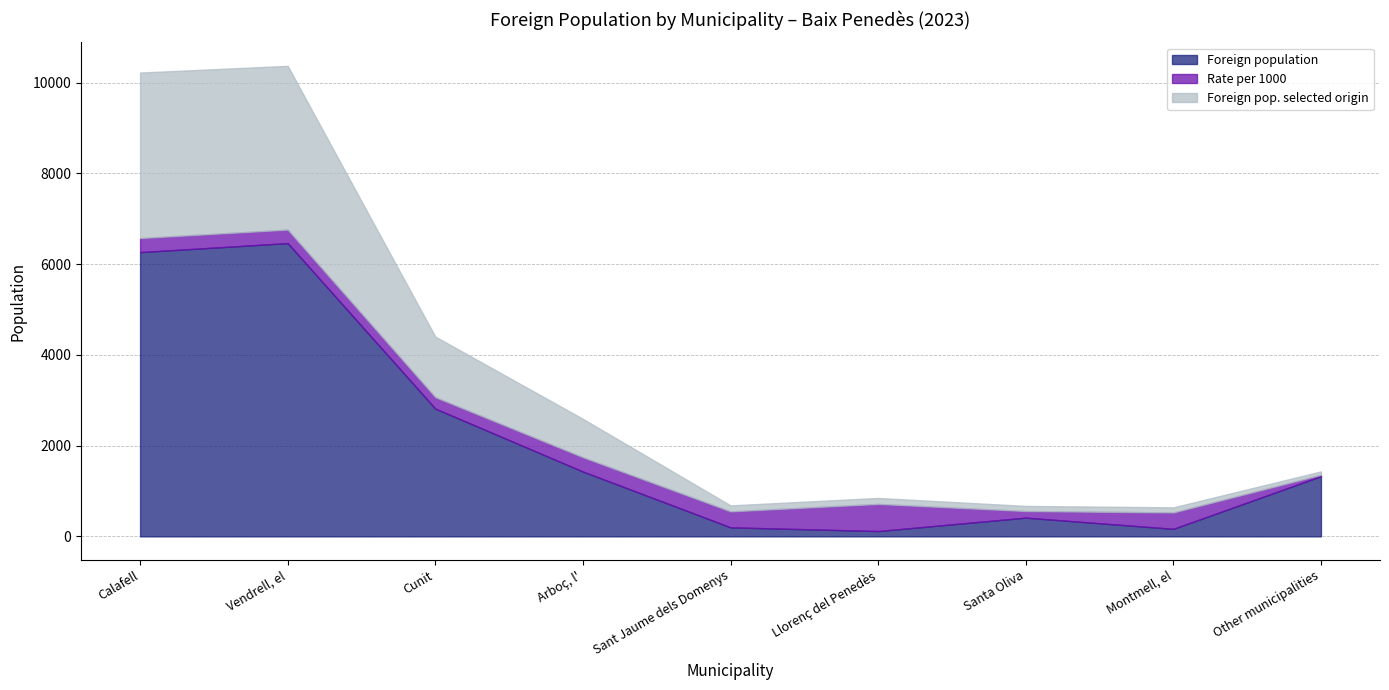

Reading left to right, transcribe all the data shown in this chart.

Foreign population: Calafell=6264	Vendrell, el=6463	Cunit=2816	Arboç, l'=1429	Sant Jaume dels Domenys=199	Llorenç del Penedès=117	Santa Oliva=413	Montmell, el=166	Other municipalities=1327
Rate per 1000: Calafell=310	Vendrell, el=297	Cunit=252	Arboç, l'=315	Sant Jaume dels Domenys=352	Llorenç del Penedès=598	Santa Oliva=145	Montmell, el=361	Other municipalities=30
Foreign pop. selected origin: Calafell=3647	Vendrell, el=3609	Cunit=1335	Arboç, l'=846	Sant Jaume dels Domenys=132	Llorenç del Penedès=132	Santa Oliva=113	Montmell, el=113	Other municipalities=75